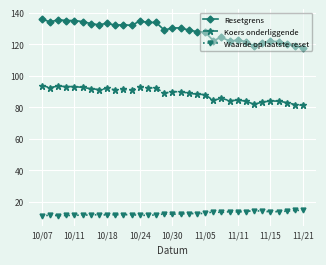

Count the number of categories in the chart.

33